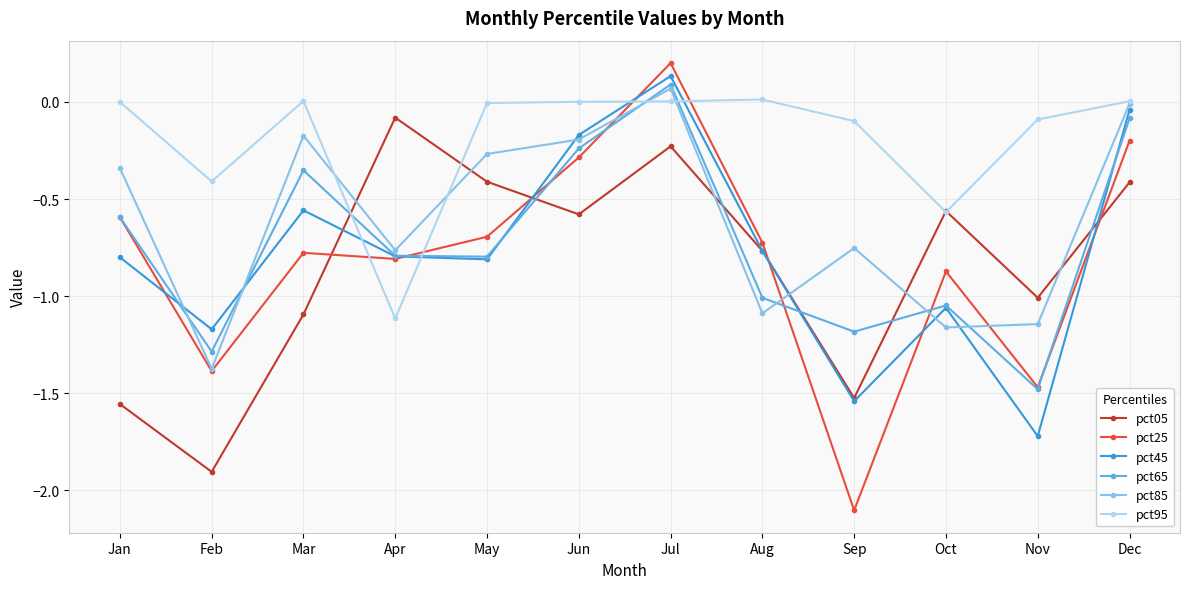

True or false: pct05 has more than 1 interior local peaks.

True